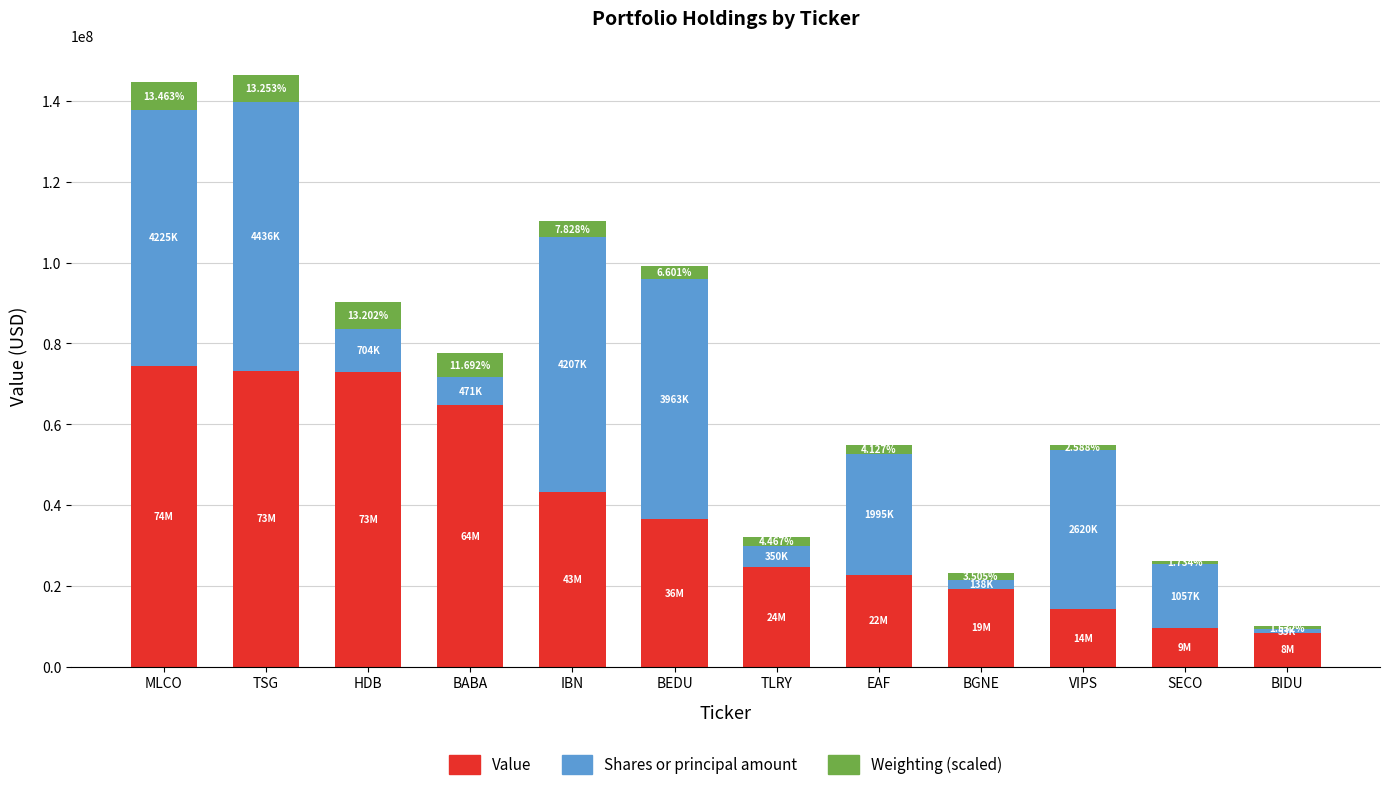

What is the total value across all series at MLCO?

144570050